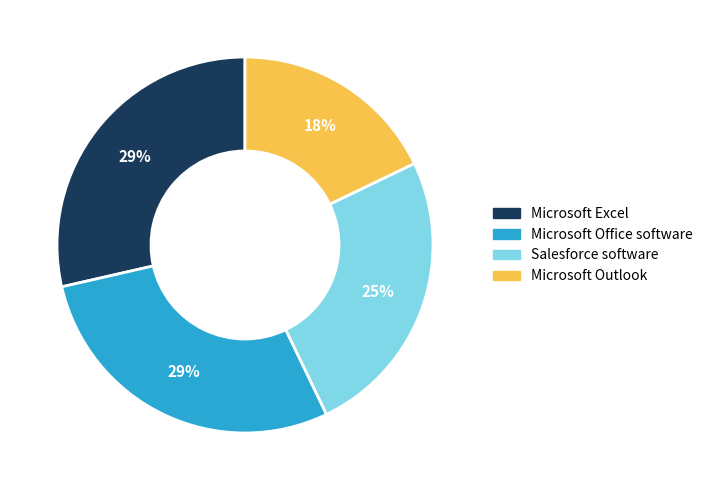

How many slices are in this pie chart?

4